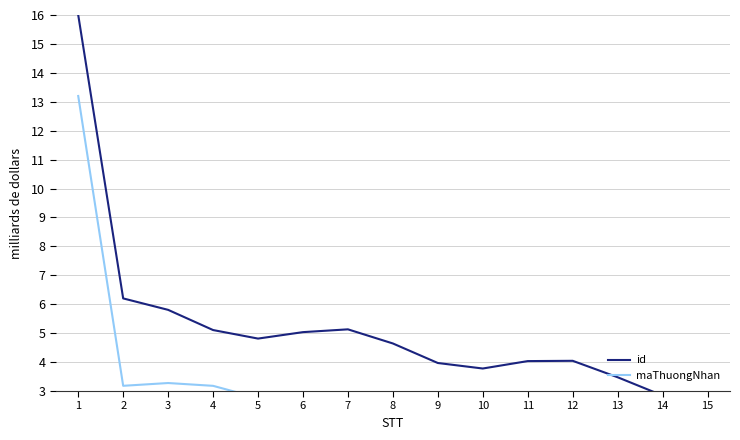

Which series has the widest spread of values?

id